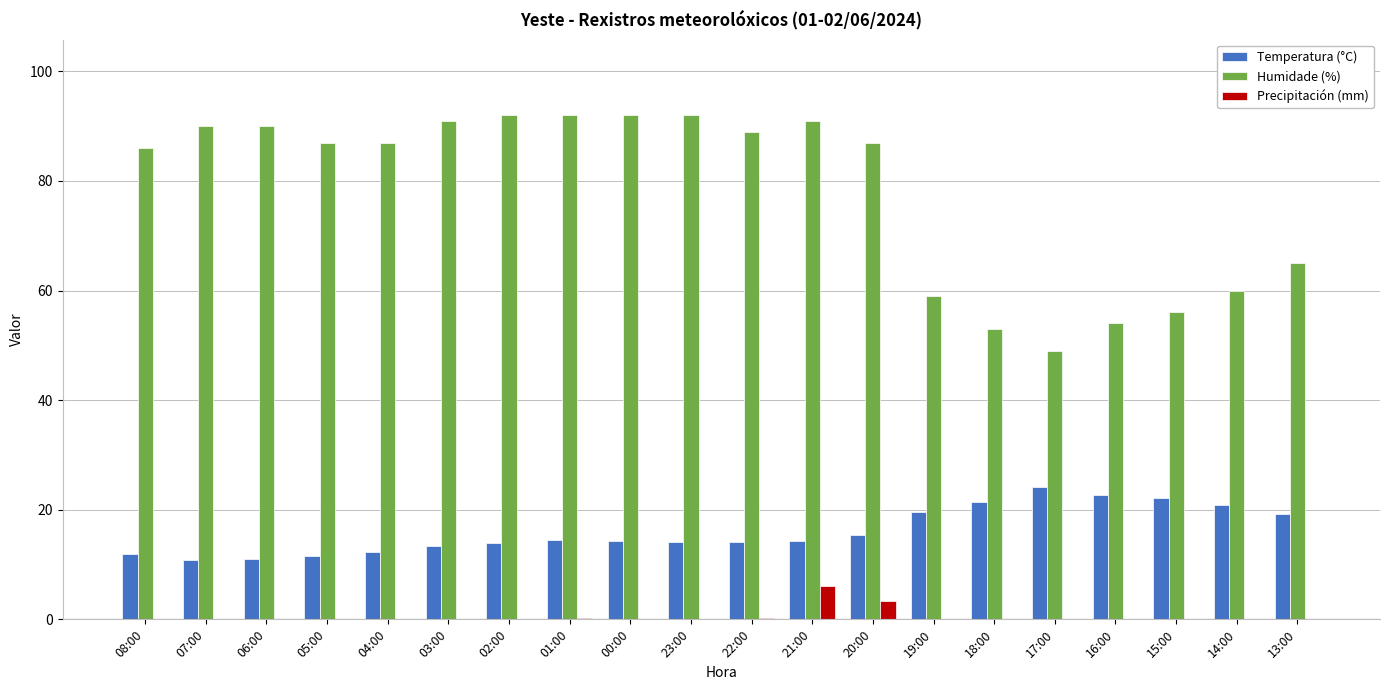

Does the chart contain stacked bars?

No